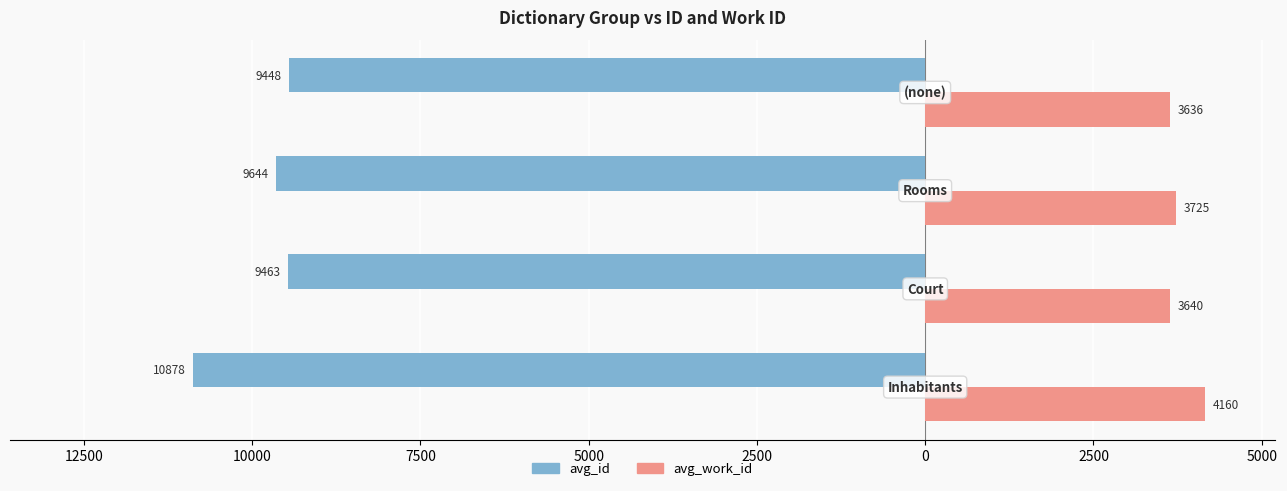

What are all the series names shown in the legend?

avg_id, avg_work_id